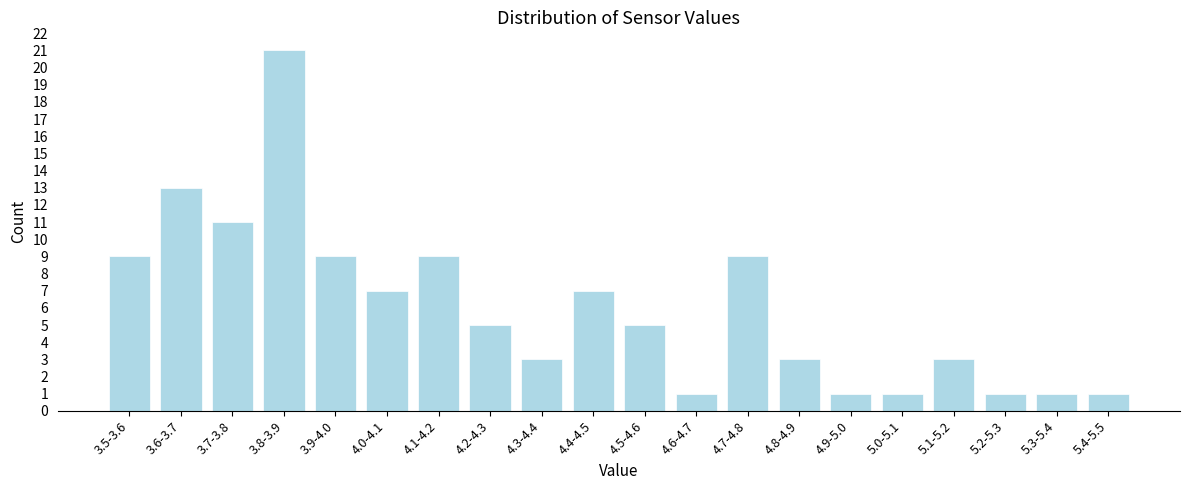

Reading right to left, list all the values displayed in this chart.

1	1	1	3	1	1	3	9	1	5	7	3	5	9	7	9	21	11	13	9